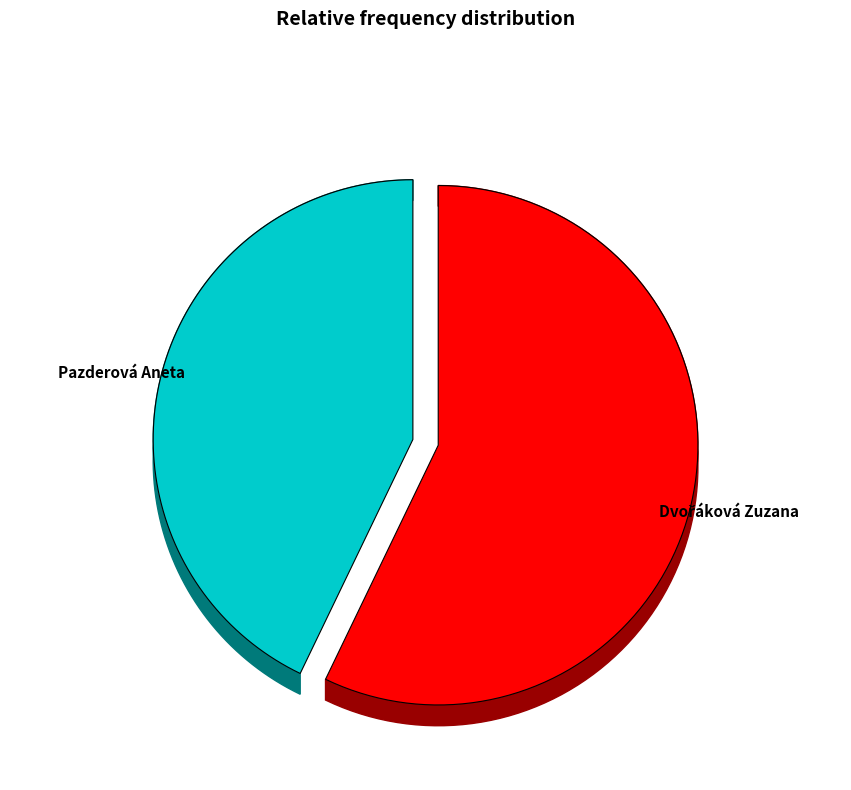

Rank the categories by value from highest to lowest.

Dvořáková Zuzana, Pazderová Aneta